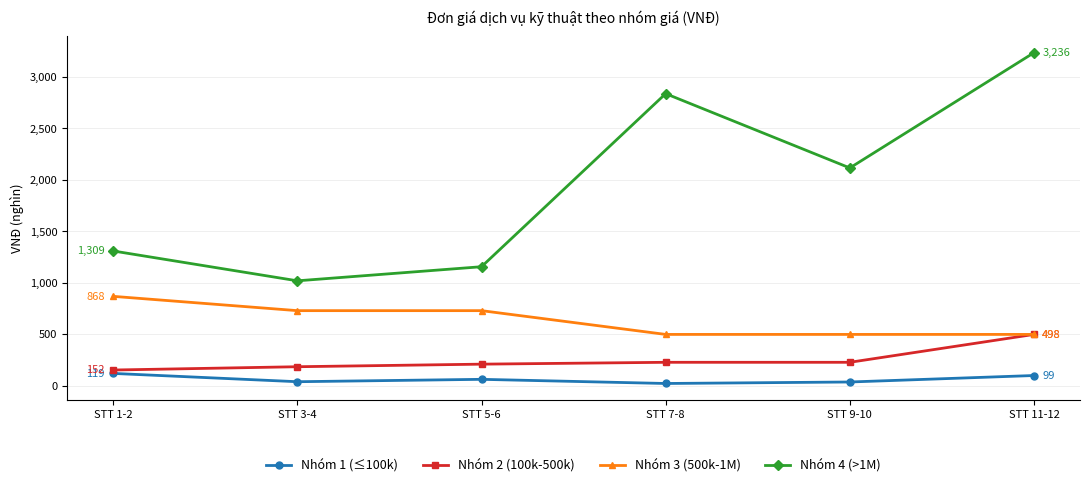

Which series has the largest range (max minus min)?

Nhóm 4 (>1M)